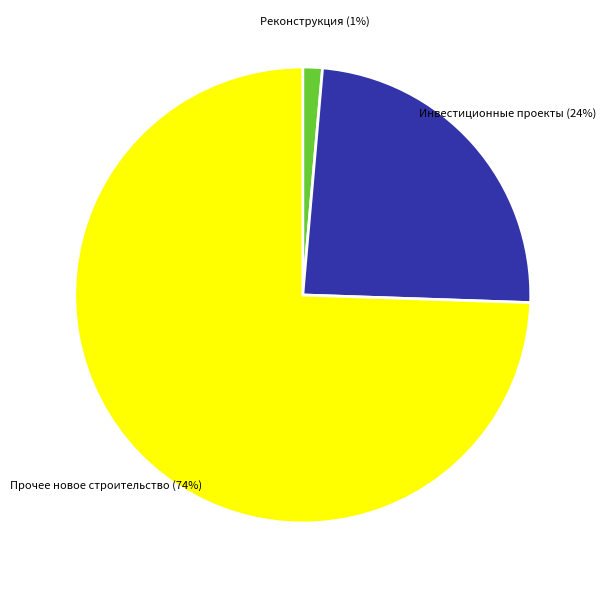

To the nearest percent, what is the average slice percentage?

33%